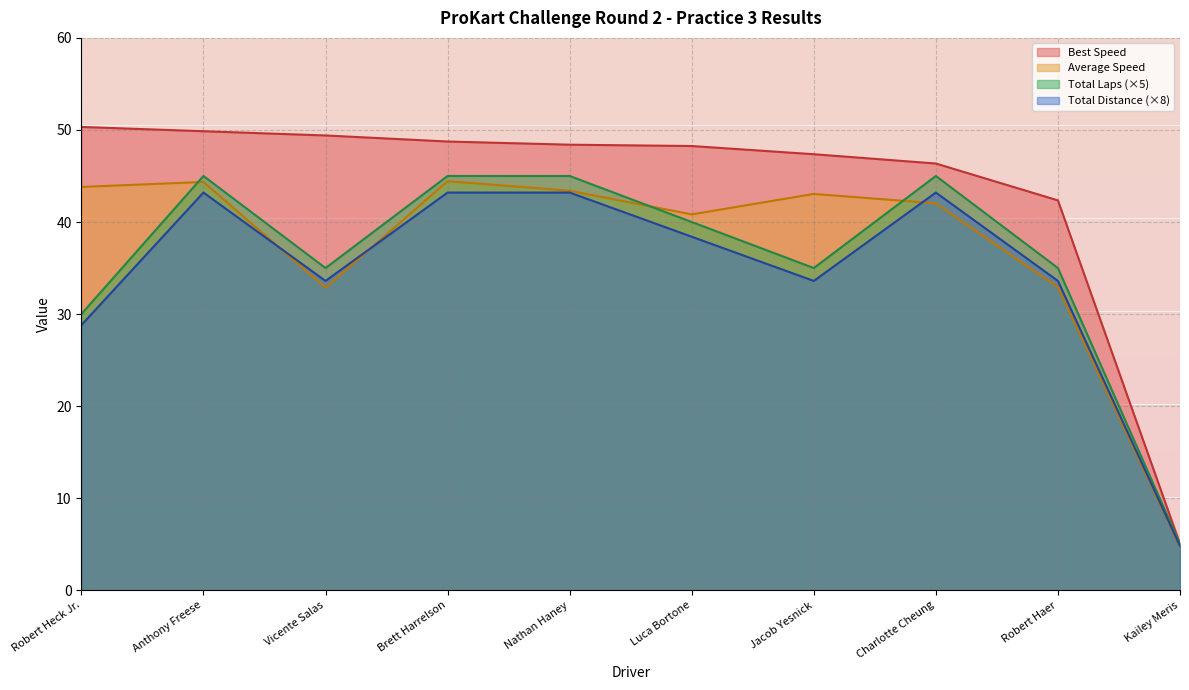

How many interior local valleys does the Total Laps series have?

2